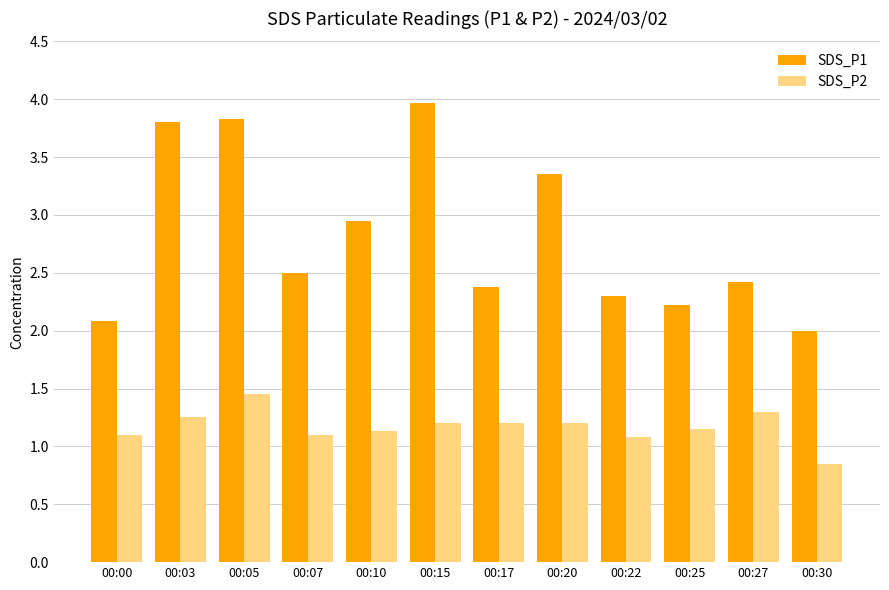

What is the difference between the maximum and second lowest values in the SDS_P2 series?

0.4